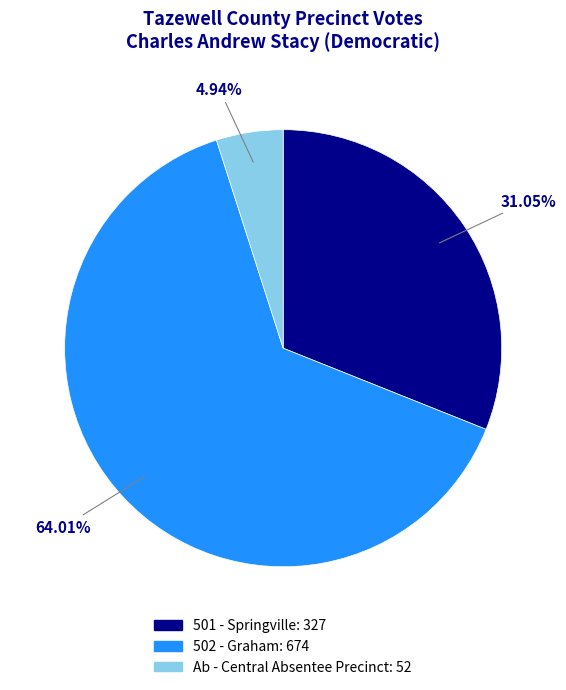

Between Ab - Central Absentee Precinct and 502 - Graham, which is larger?

502 - Graham